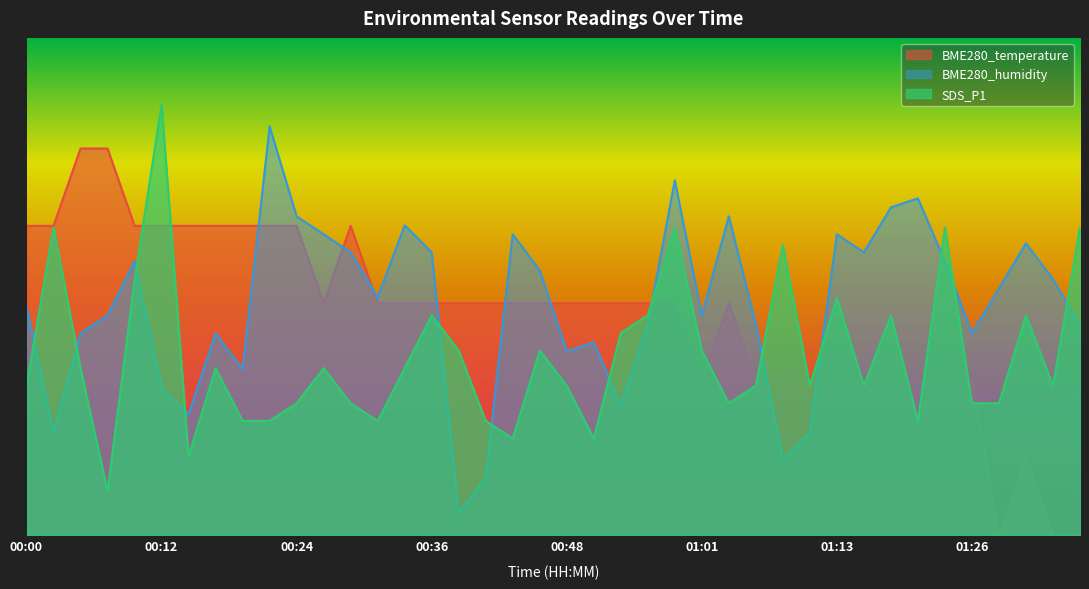

How many intersections are there between SDS_P1 and BME280_humidity?

13